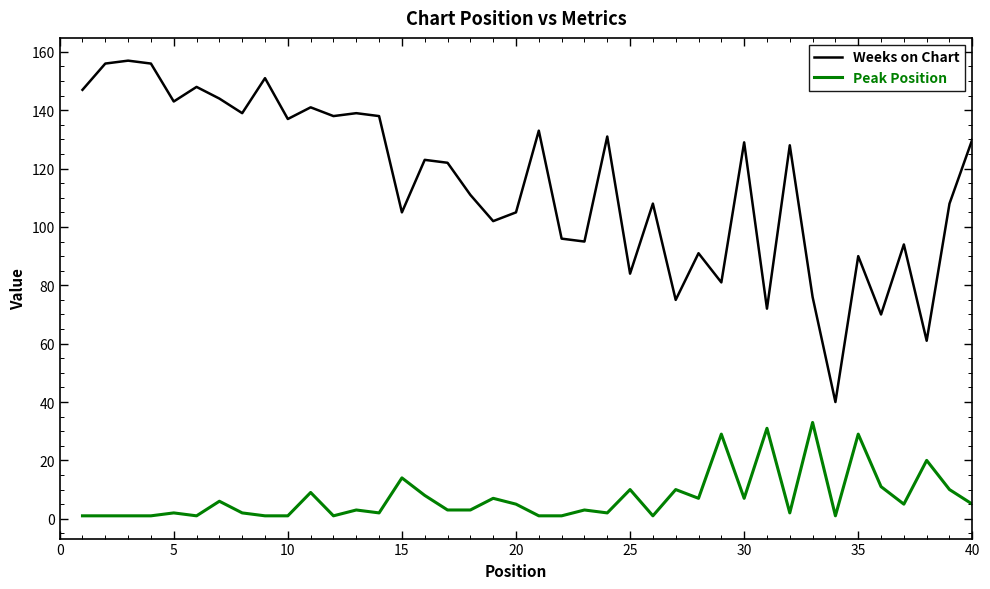

What is the difference between the maximum and minimum values in the Peak Position series?

32